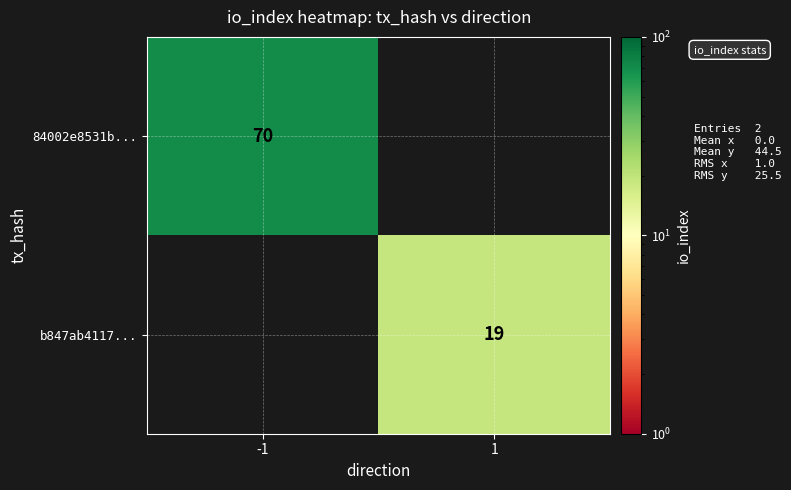

Which category has the highest value across all series?

-1